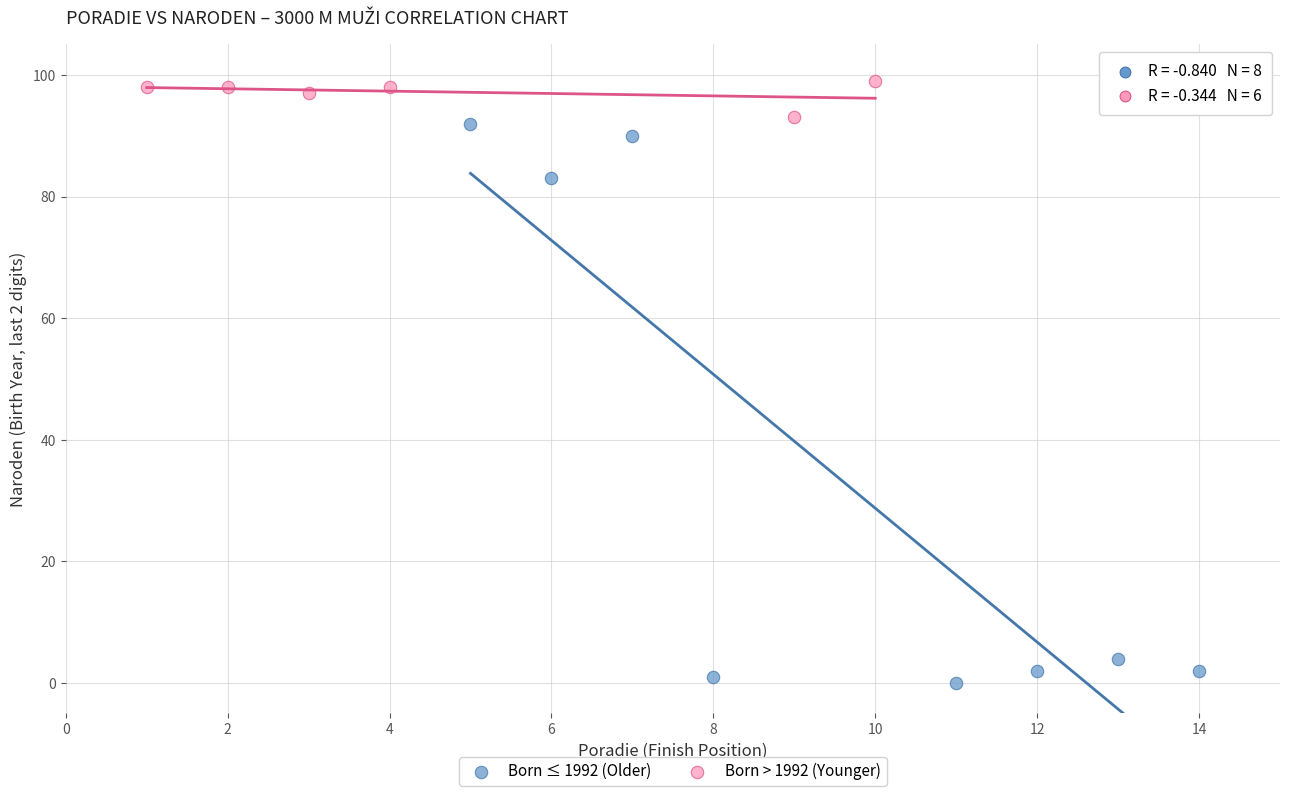

What are all the series names shown in the legend?

Born ≤ 1992 (Older), Born > 1992 (Younger)